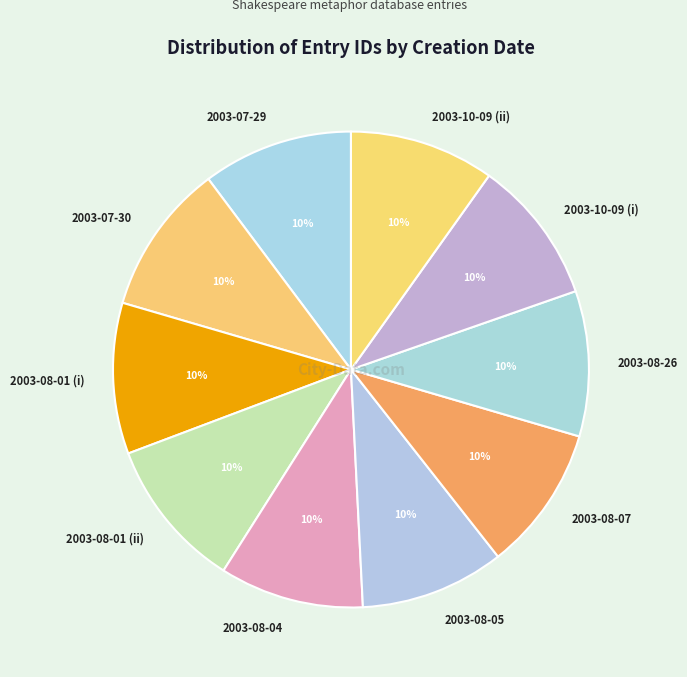

Does 2003-07-29 represent more than half of the total?

No